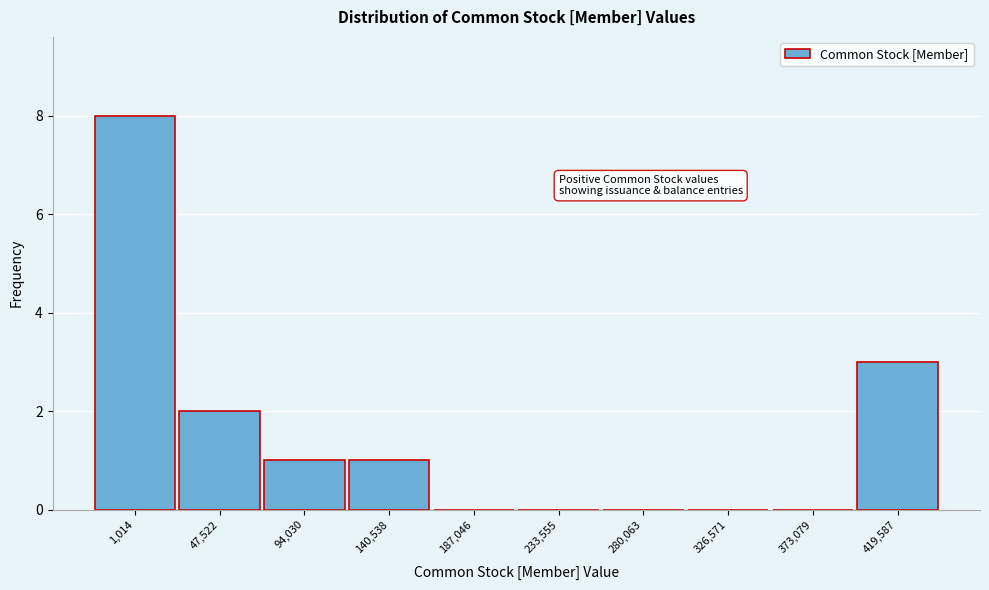

Reading left to right, extract all data points from this chart.

1,014=8	47,522=2	94,030=1	140,538=1	187,046=0	233,555=0	280,063=0	326,571=0	373,079=0	419,587=3